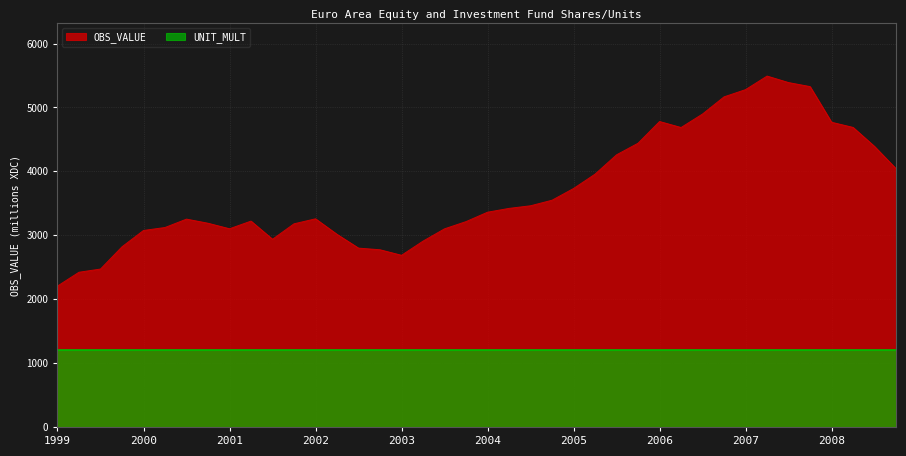

What is the smallest value displayed?

1200.0